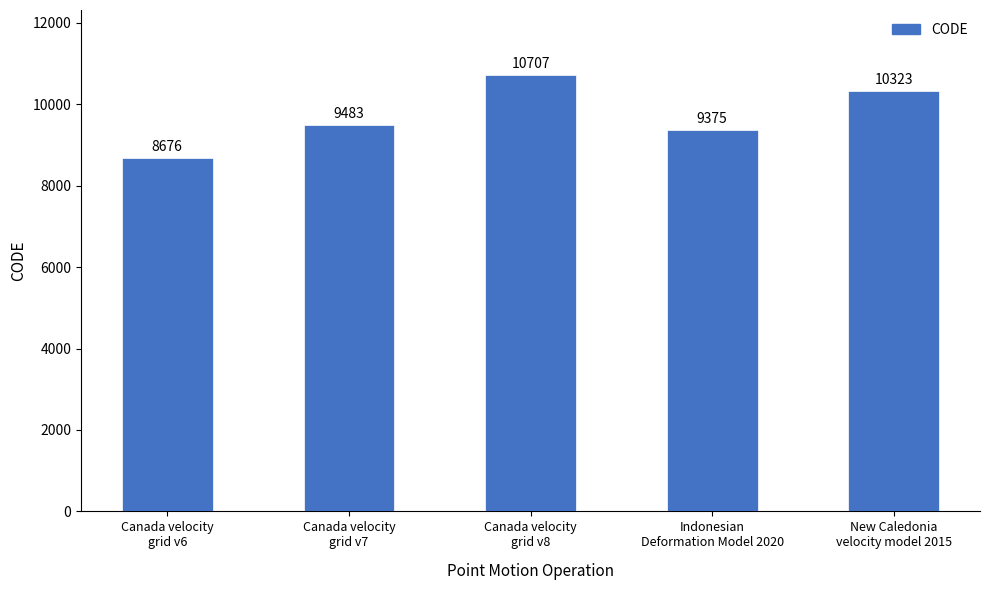

What is the difference between the maximum and minimum values?

2031